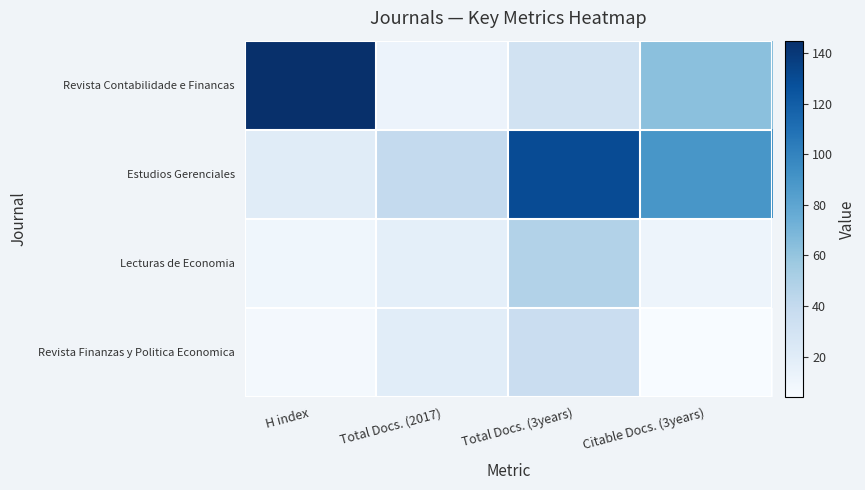

Reading left to right, transcribe all the data shown in this chart.

Revista Contabilidade e Financas: H index=145	Total Docs. (2017)=12	Total Docs. (3years)=31	Citable Docs. (3years)=63
Estudios Gerenciales: H index=20	Total Docs. (2017)=40	Total Docs. (3years)=130	Citable Docs. (3years)=89
Lecturas de Economia: H index=9	Total Docs. (2017)=17	Total Docs. (3years)=48	Citable Docs. (3years)=11
Revista Finanzas y Politica Economica: H index=7	Total Docs. (2017)=19	Total Docs. (3years)=36	Citable Docs. (3years)=4